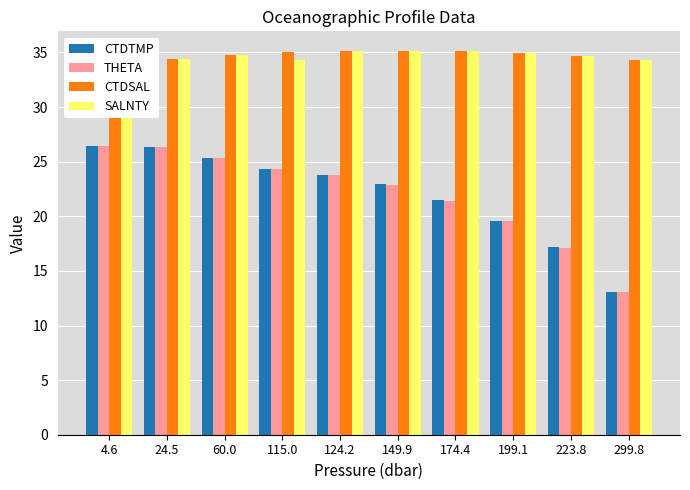

True or false: CTDTMP has a value of 21.5 at 174.4.

True